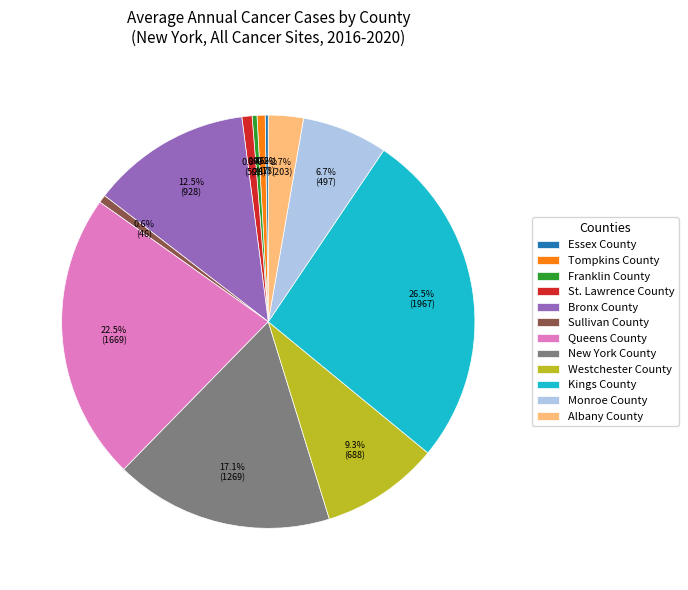

Which has a higher value, St. Lawrence County or Westchester County?

Westchester County